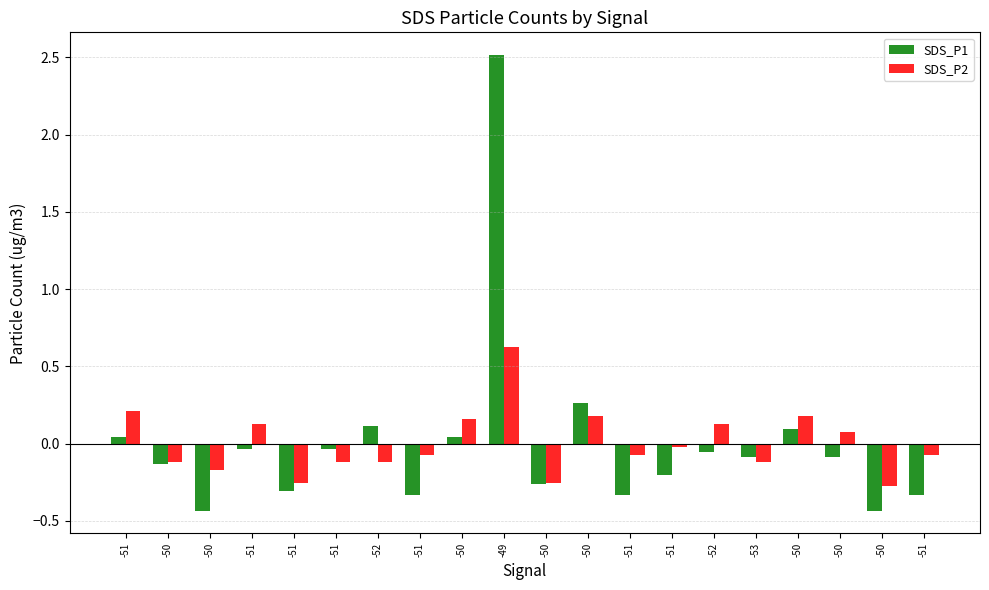

At how many categories does at least one series exceed 2?

1